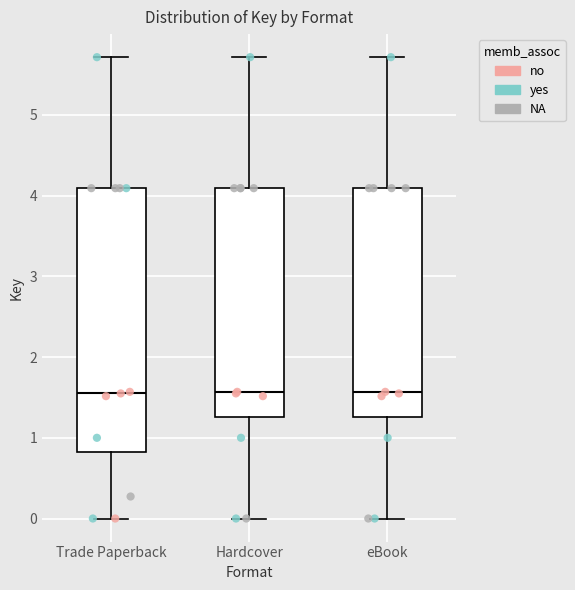

Where is the lower edge of the box for Trade Paperback on the y-axis? The values are not printed on the chart, so give them approximately, as read against the axis.

0.8